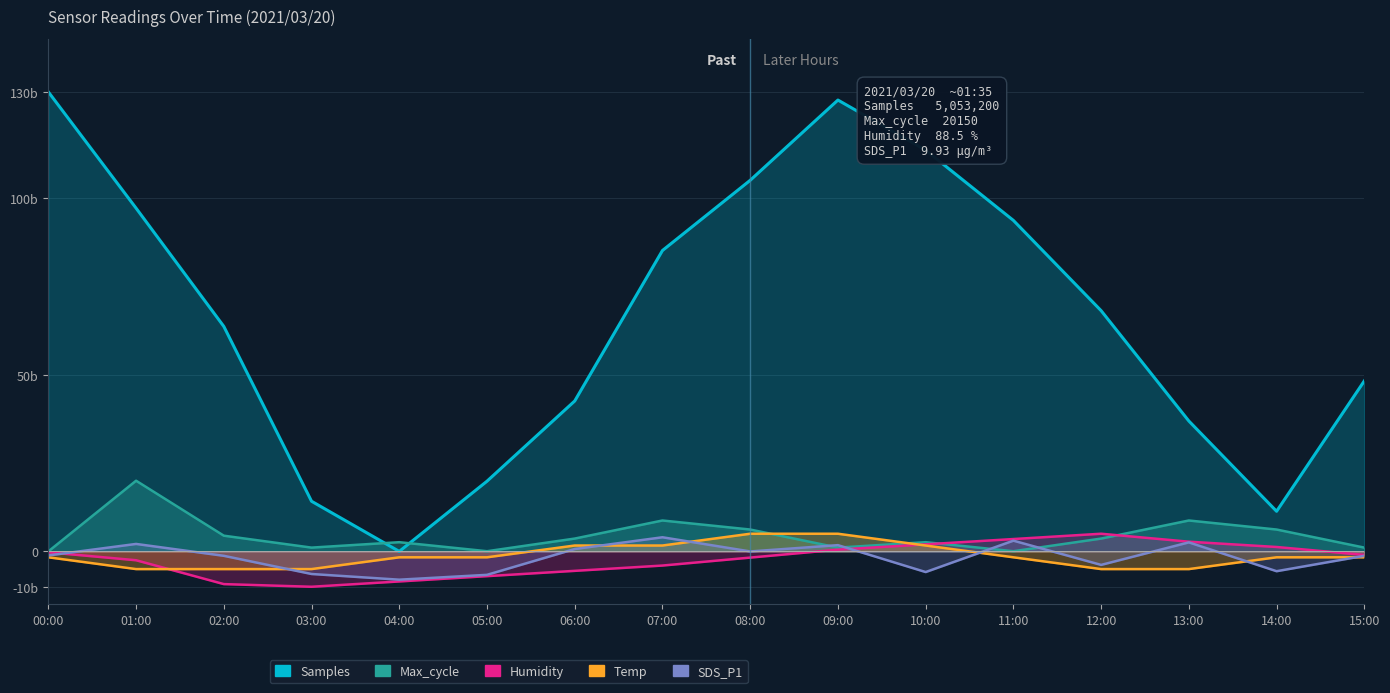

What position from the left is 14:00?

15